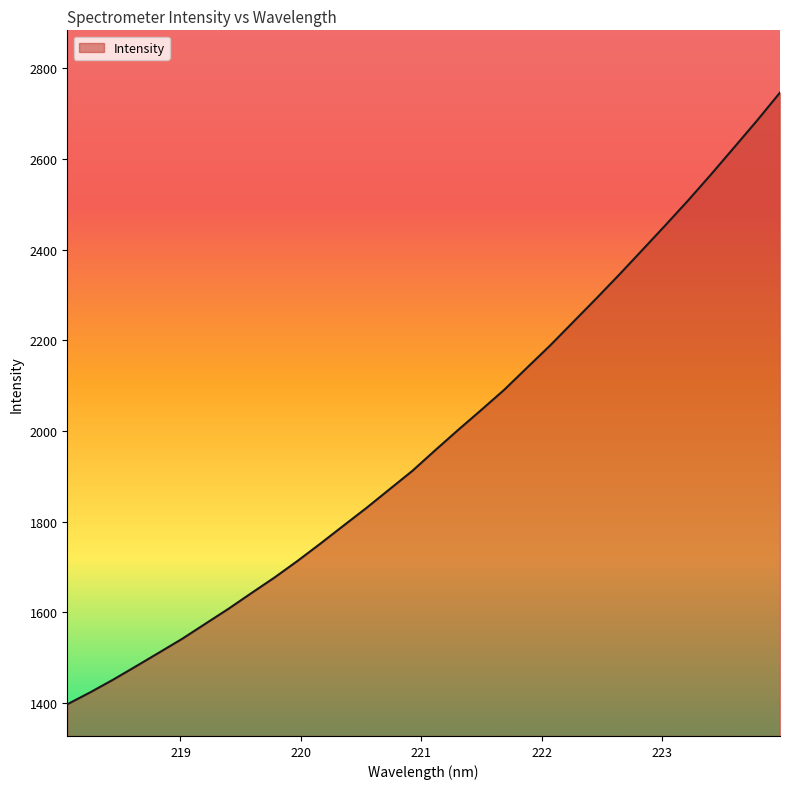

What is the difference between the maximum and minimum values?

1348.7